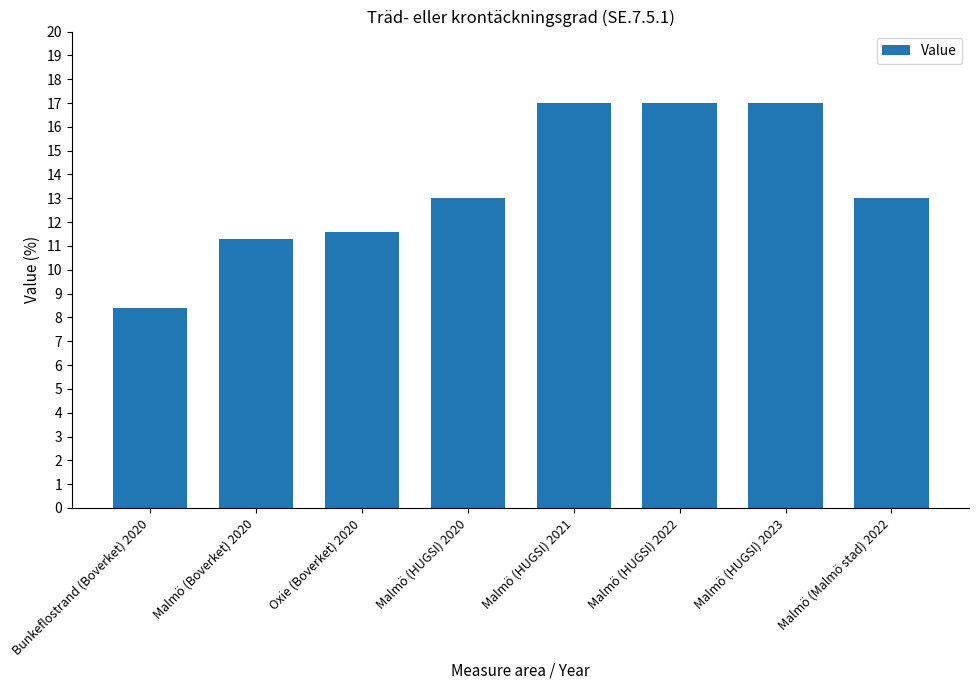

Reading left to right, list all the values displayed in this chart.

8.4	11.3	11.6	13.0	17.0	17.0	17.0	13.0